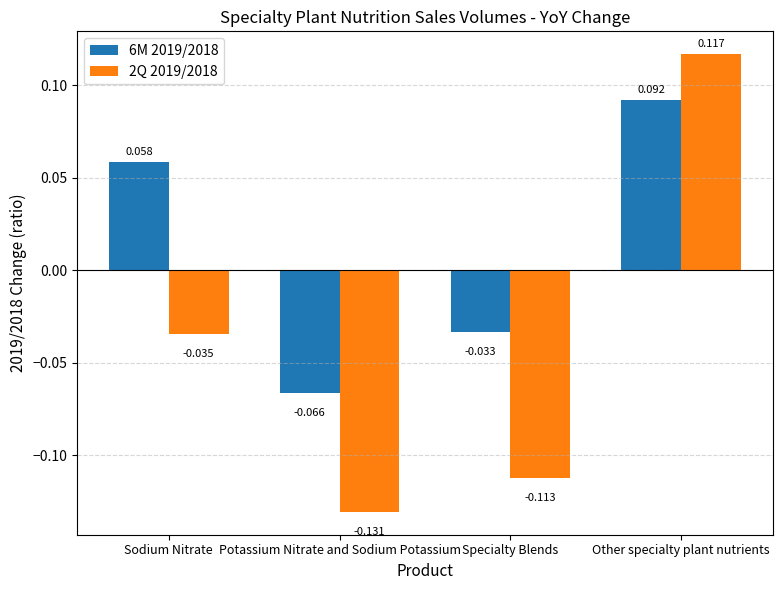

How many data points in 2Q 2019/2018 are less than 0?

3